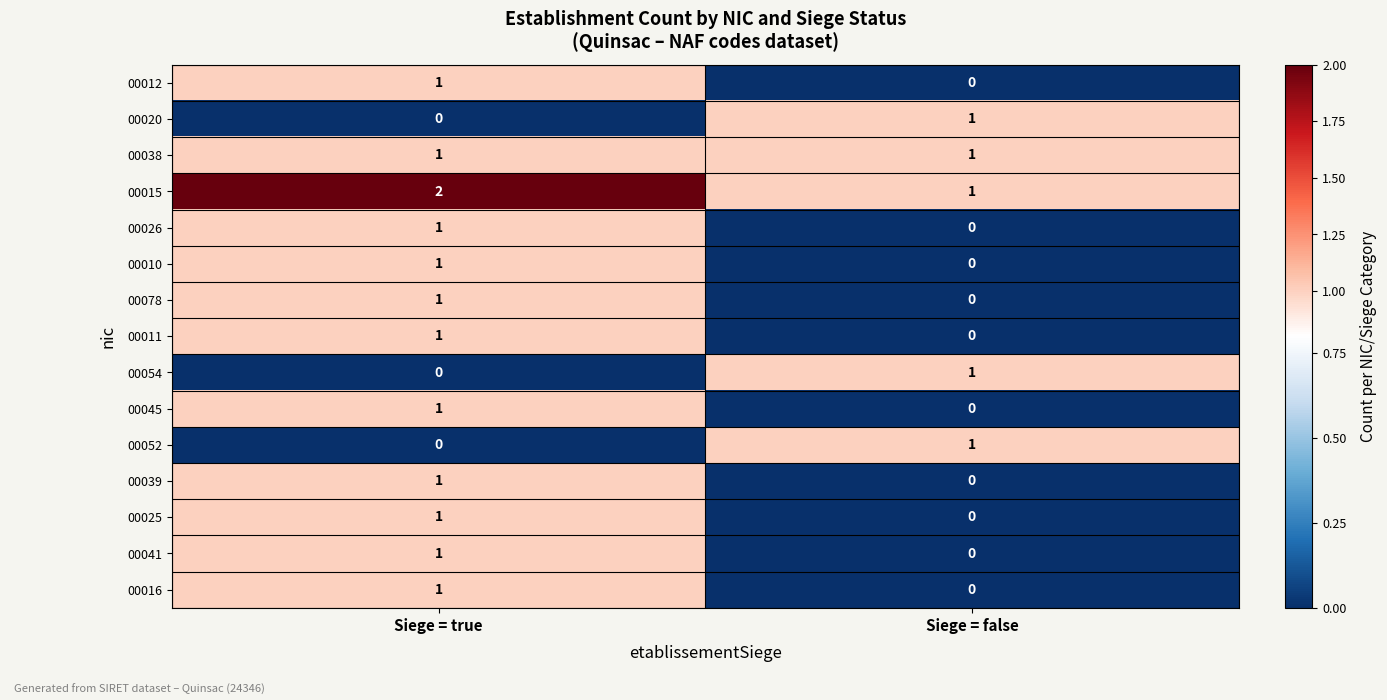

What is the total value across all series at Siege = true?

13